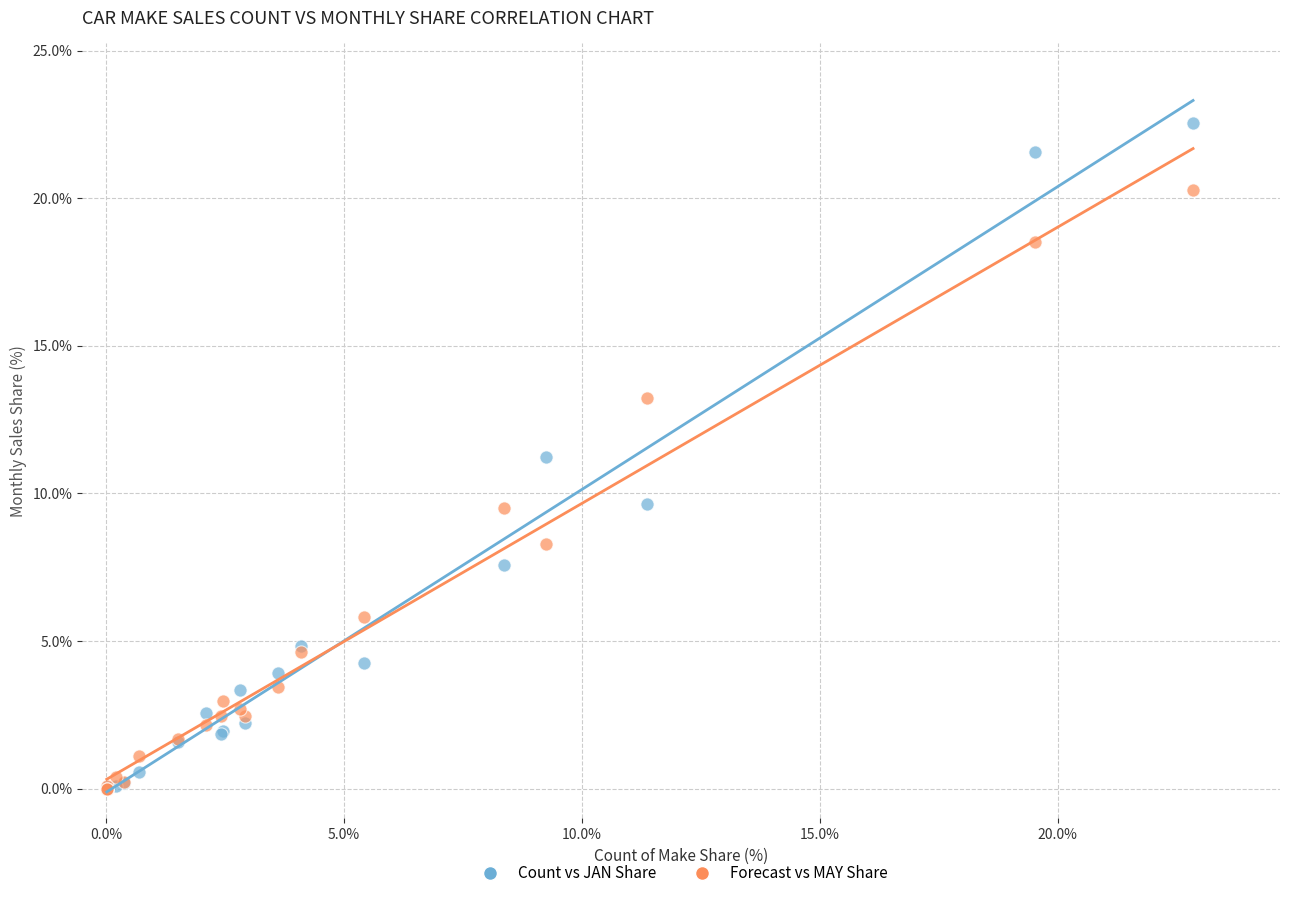

What are all the series names shown in the legend?

Count vs JAN Share, Forecast vs MAY Share